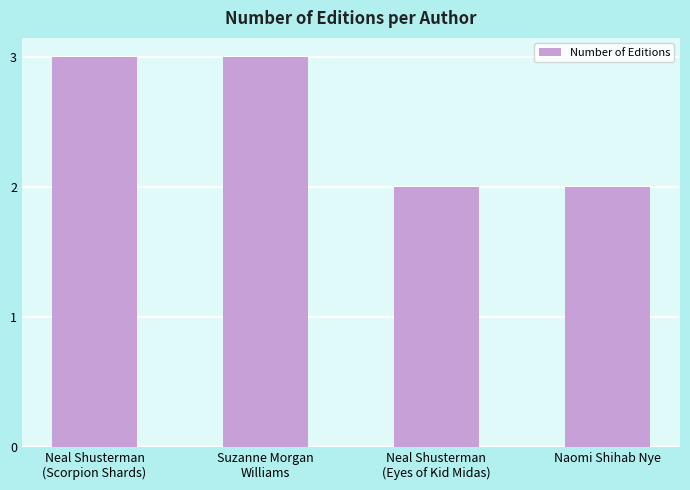

Reading right to left, extract all data points from this chart.

2	2	3	3